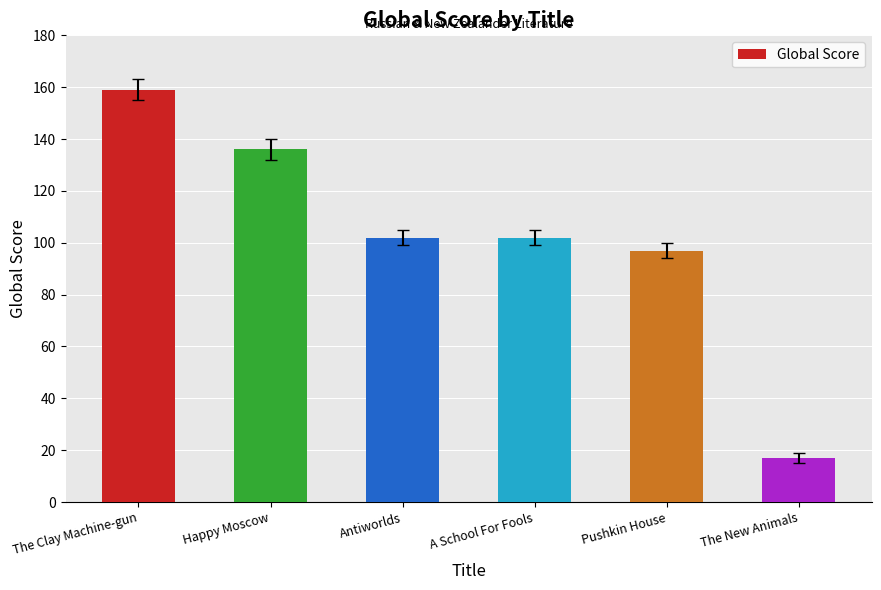

Count the number of data series in this chart.

1